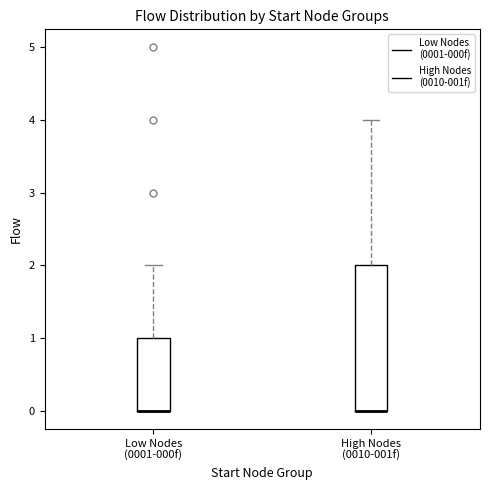

Reading left to right, read every box against the y-axis: the position of its median line, the range the box covers, and the ends of its whiskers. The values are not printed on the chart, so give them approximately, as read against the axis.

Low Nodes (0001-000f): median 0 (drawn on the box's lower edge), box 0 to 1, whiskers 0 to 2
High Nodes (0010-001f): median 0 (drawn on the box's lower edge), box 0 to 2, whiskers 0 to 4